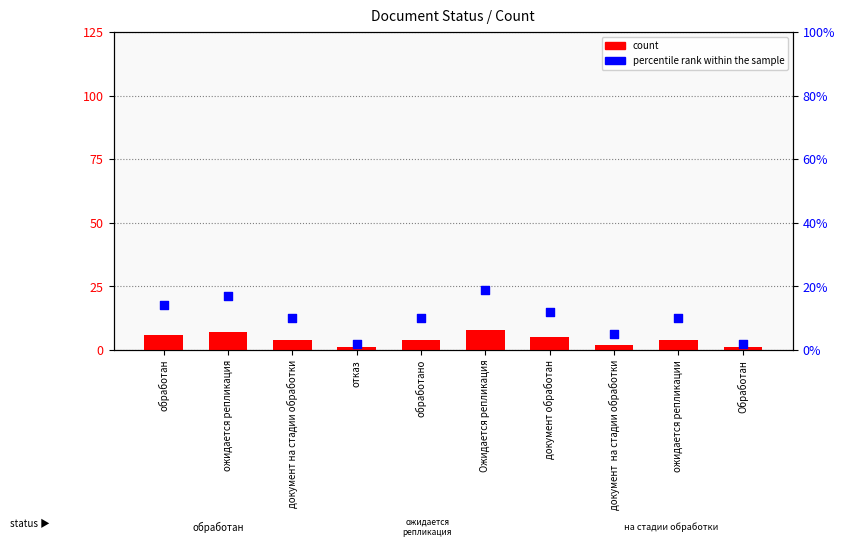

Which series has the largest total across all categories?

percentile rank within the sample